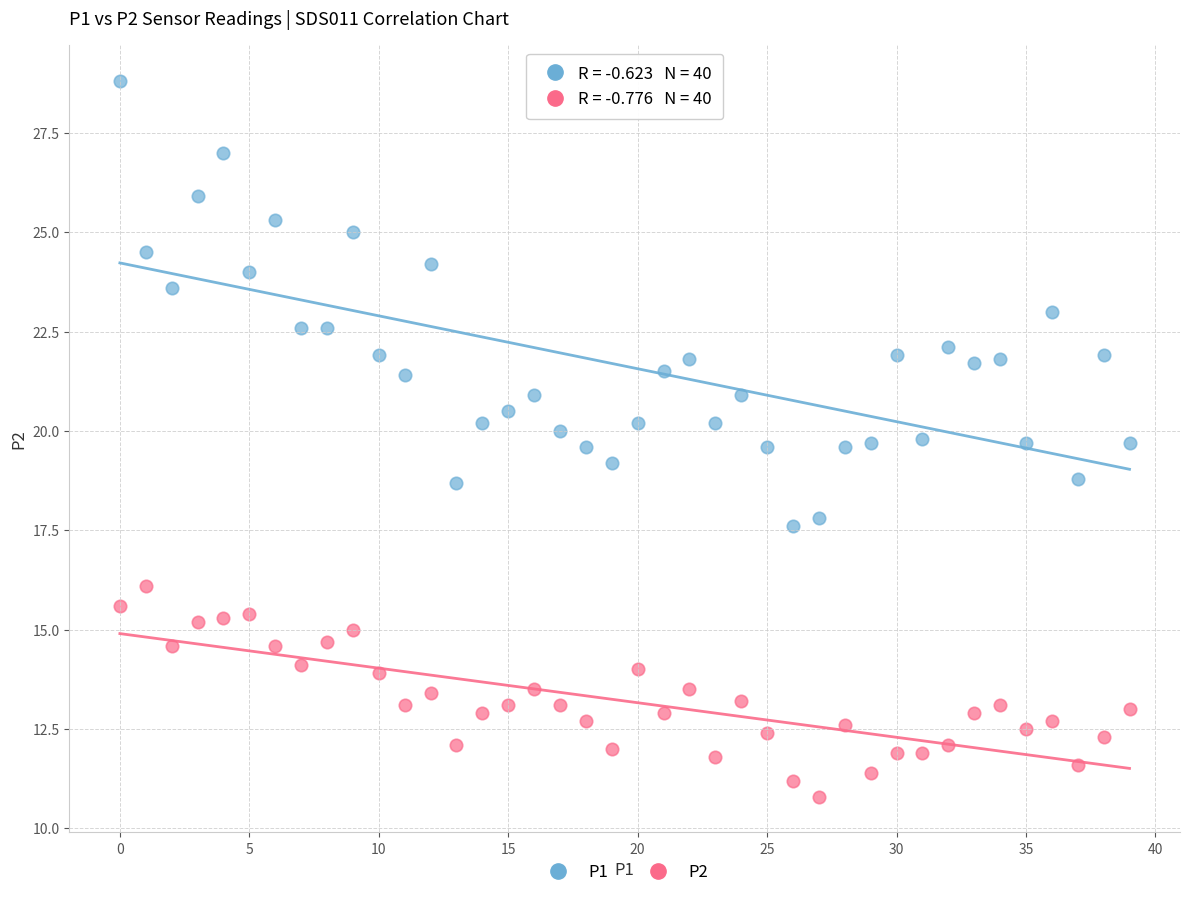

Which series has the widest spread of Y values?

P1